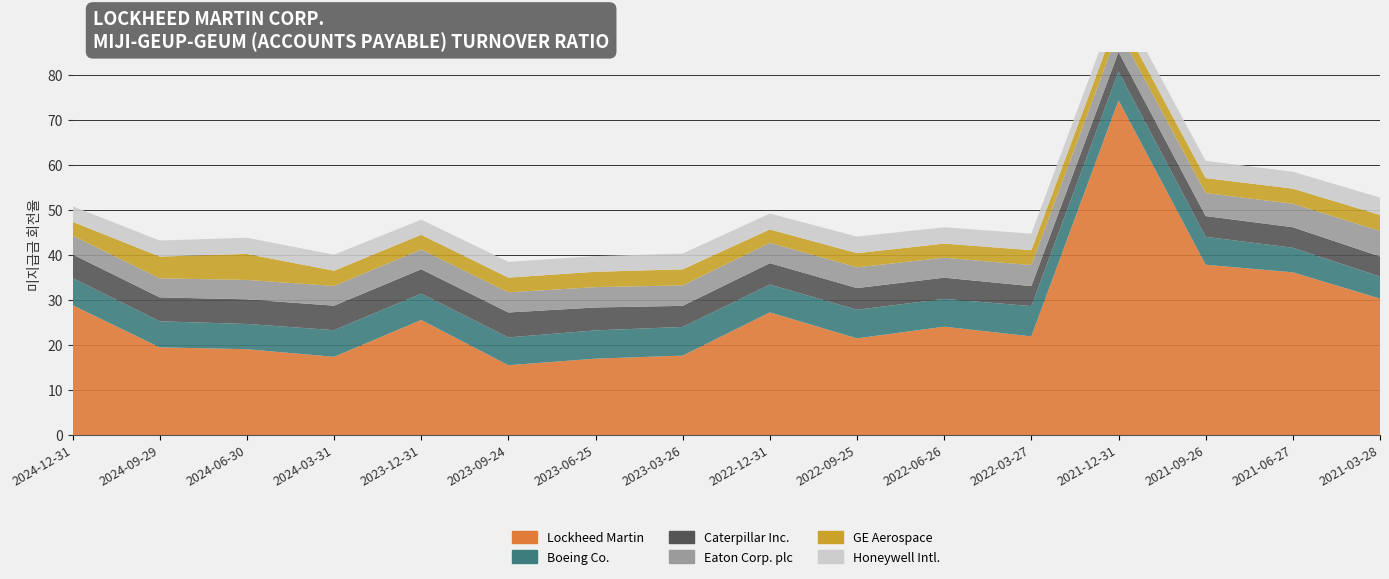

Reading left to right, extract all data points from this chart.

Lockheed Martin: 2024-12-31=28.9	2024-09-29=19.5	2024-06-30=19.1	2024-03-31=17.4	2023-12-31=25.6	2023-09-24=15.5	2023-06-25=17.0	2023-03-26=17.6	2022-12-31=27.2	2022-09-25=21.5	2022-06-26=24.1	2022-03-27=21.9	2021-12-31=74.3	2021-09-26=37.8	2021-06-27=36.1	2021-03-28=30.3
Boeing Co.: 2024-12-31=6.0	2024-09-29=5.8	2024-06-30=5.6	2024-03-31=5.9	2023-12-31=5.9	2023-09-24=6.2	2023-06-25=6.3	2023-03-26=6.4	2022-12-31=6.2	2022-09-25=6.4	2022-06-26=6.2	2022-03-27=6.7	2021-12-31=6.4	2021-09-26=6.2	2021-06-27=5.5	2021-03-28=4.9
Caterpillar Inc.: 2024-12-31=5.2	2024-09-29=5.3	2024-06-30=5.5	2024-03-31=5.4	2023-12-31=5.4	2023-09-24=5.5	2023-06-25=5.1	2023-03-26=4.7	2022-12-31=4.8	2022-09-25=4.8	2022-06-26=4.7	2022-03-27=4.4	2021-12-31=4.4	2021-09-26=4.6	2021-06-27=4.6	2021-03-28=4.5
Eaton Corp. plc: 2024-12-31=4.2	2024-09-29=4.2	2024-06-30=4.3	2024-03-31=4.4	2023-12-31=4.4	2023-09-24=4.5	2023-06-25=4.5	2023-03-26=4.5	2022-12-31=4.5	2022-09-25=4.6	2022-06-26=4.4	2022-03-27=4.7	2021-12-31=4.8	2021-09-26=5.1	2021-06-27=5.2	2021-03-28=5.7
GE Aerospace: 2024-12-31=3.1	2024-09-29=4.8	2024-06-30=5.8	2024-03-31=3.4	2023-12-31=3.3	2023-09-24=3.3	2023-06-25=3.4	2023-03-26=3.6	2022-12-31=3.0	2022-09-25=3.1	2022-06-26=3.1	2022-03-27=3.3	2021-12-31=3.3	2021-09-26=3.3	2021-06-27=3.4	2021-03-28=3.6
Honeywell Intl.: 2024-12-31=3.5	2024-09-29=3.6	2024-06-30=3.6	2024-03-31=3.6	2023-12-31=3.4	2023-09-24=3.5	2023-06-25=3.5	2023-03-26=3.5	2022-12-31=3.5	2022-09-25=3.7	2022-06-26=3.6	2022-03-27=3.7	2021-12-31=3.6	2021-09-26=3.8	2021-06-27=3.8	2021-03-28=3.9